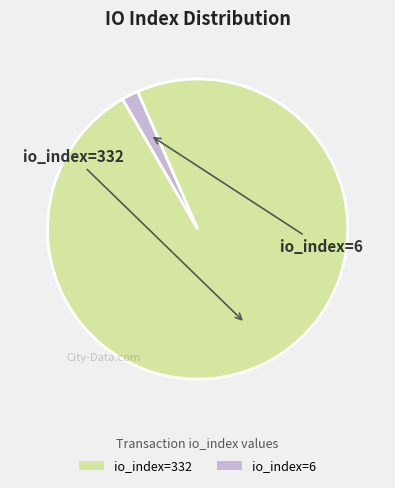

Which has a higher value, io_index=6 or io_index=332?

io_index=332